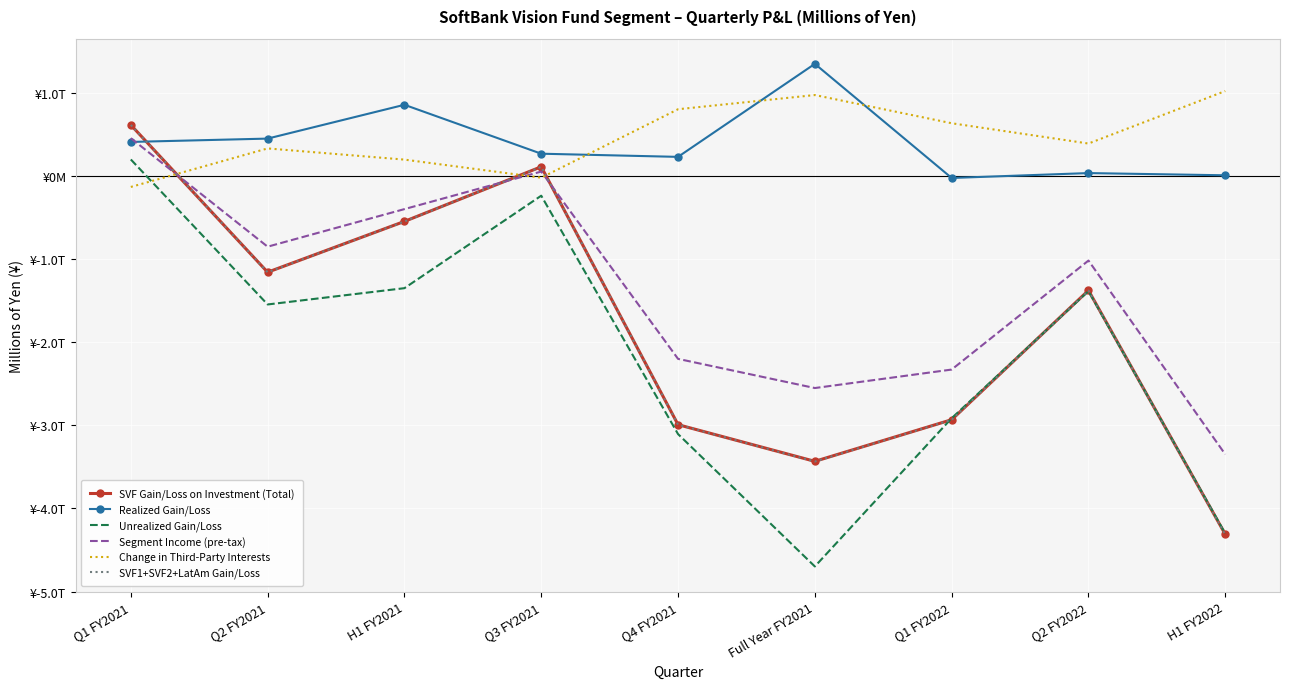

What is the label of the 1st point from the left?

Q1 FY2021